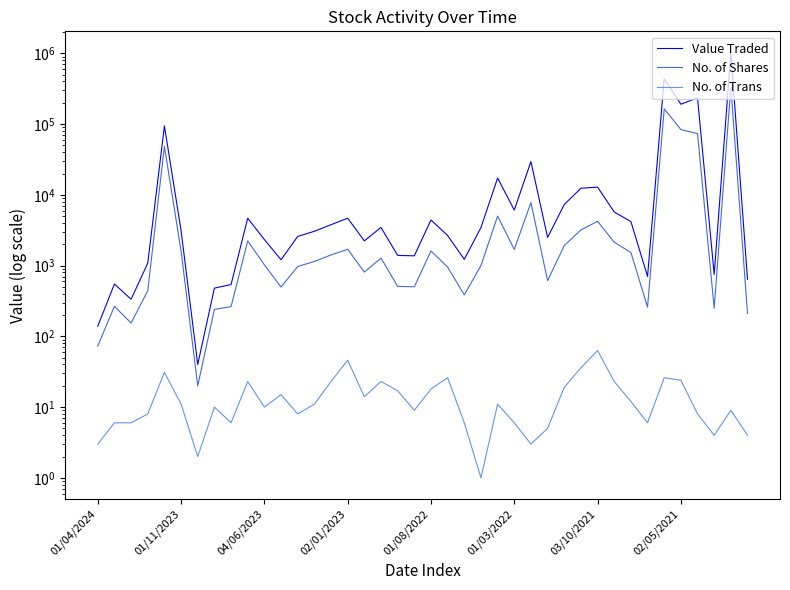

What is the highest value of the No. of Trans series?

63